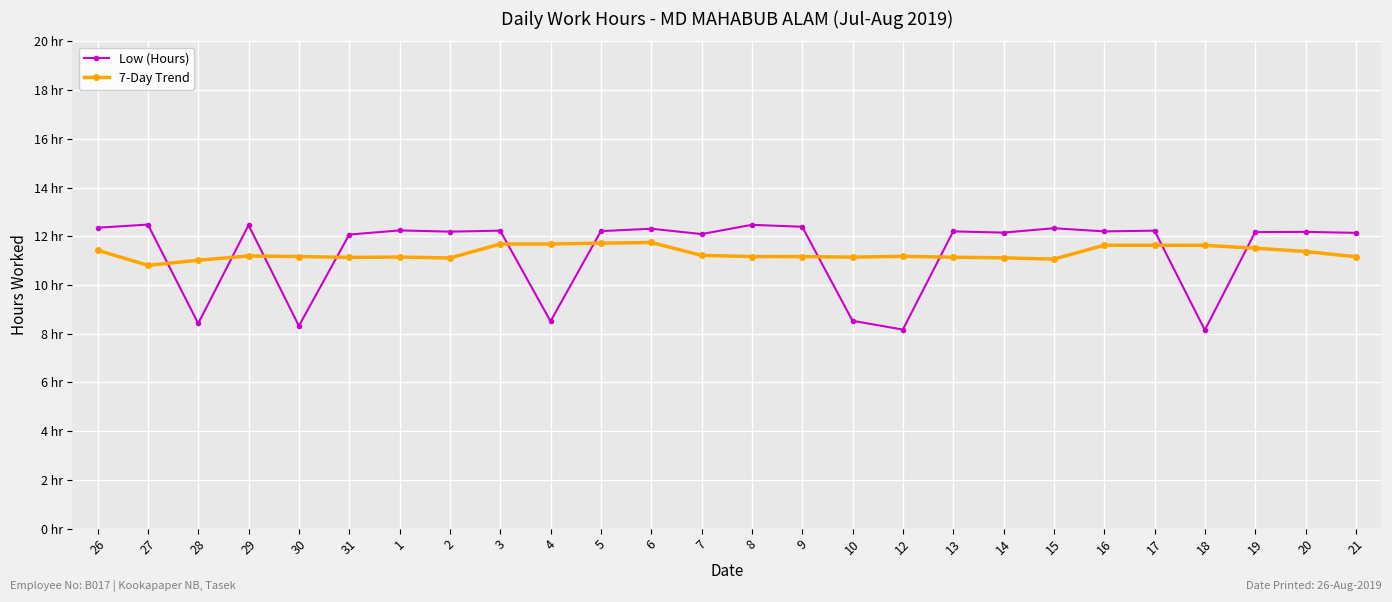

What position from the right is 28?

24